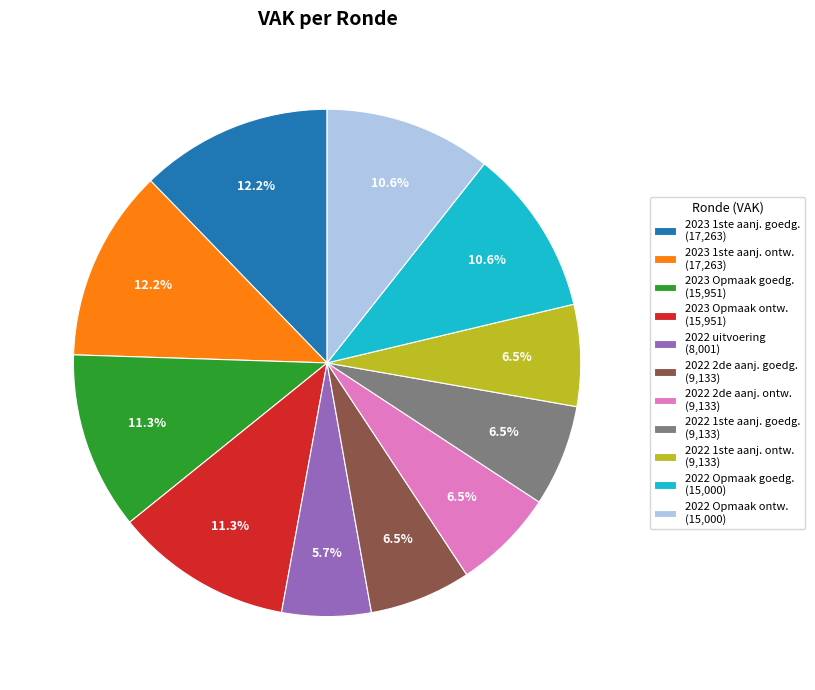

Combined, what portion of the pie is 2022 1ste aanj. ontw. (9,133) and 2023 Opmaak ontw. (15,951)?

17.8%